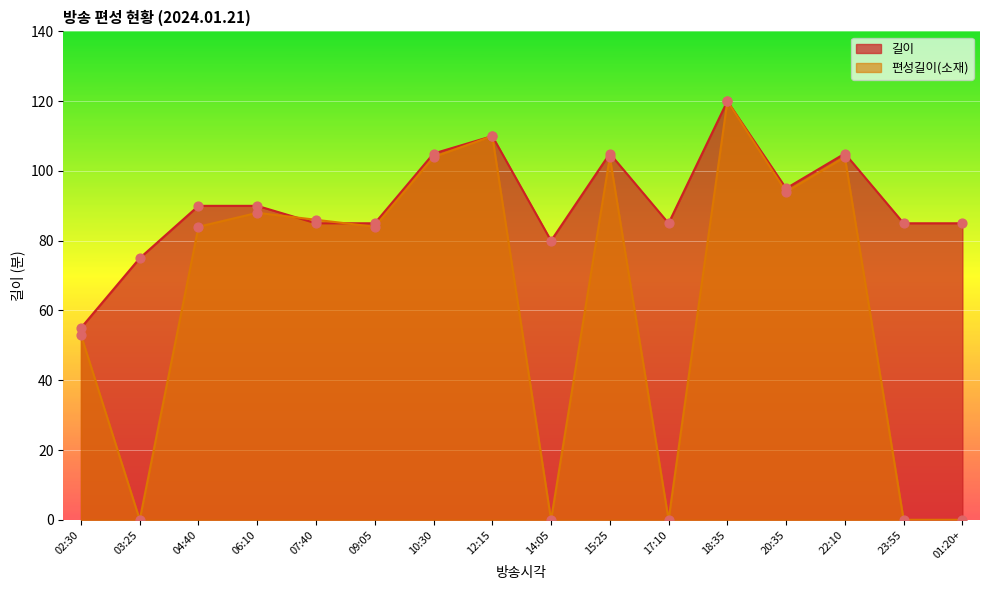

Is the value of 편성길이(소재) at 10:30 greater than the value of 길이 at 14:05?

Yes